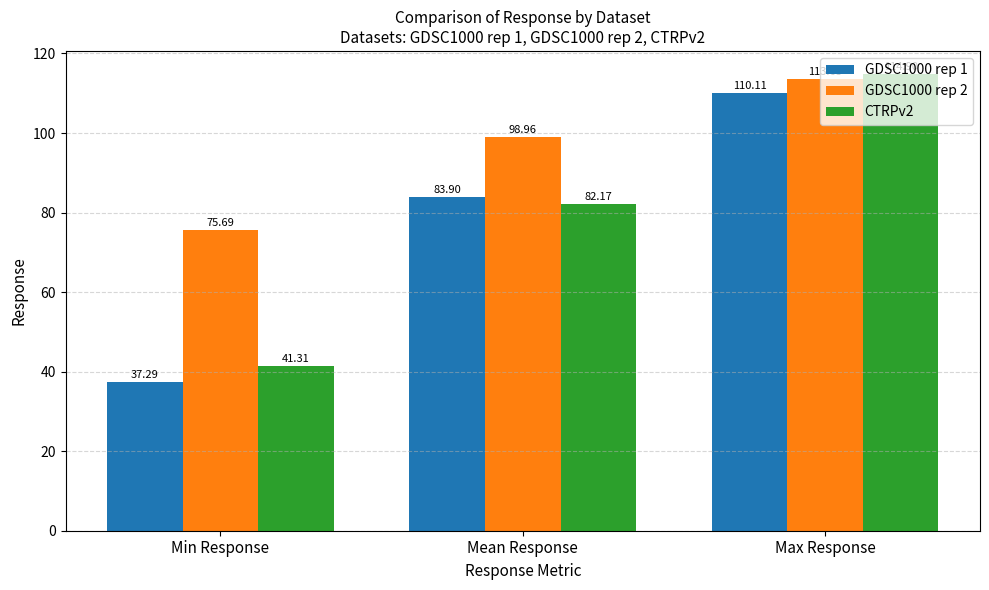

What is the label of the 3rd bar from the right?

Min Response